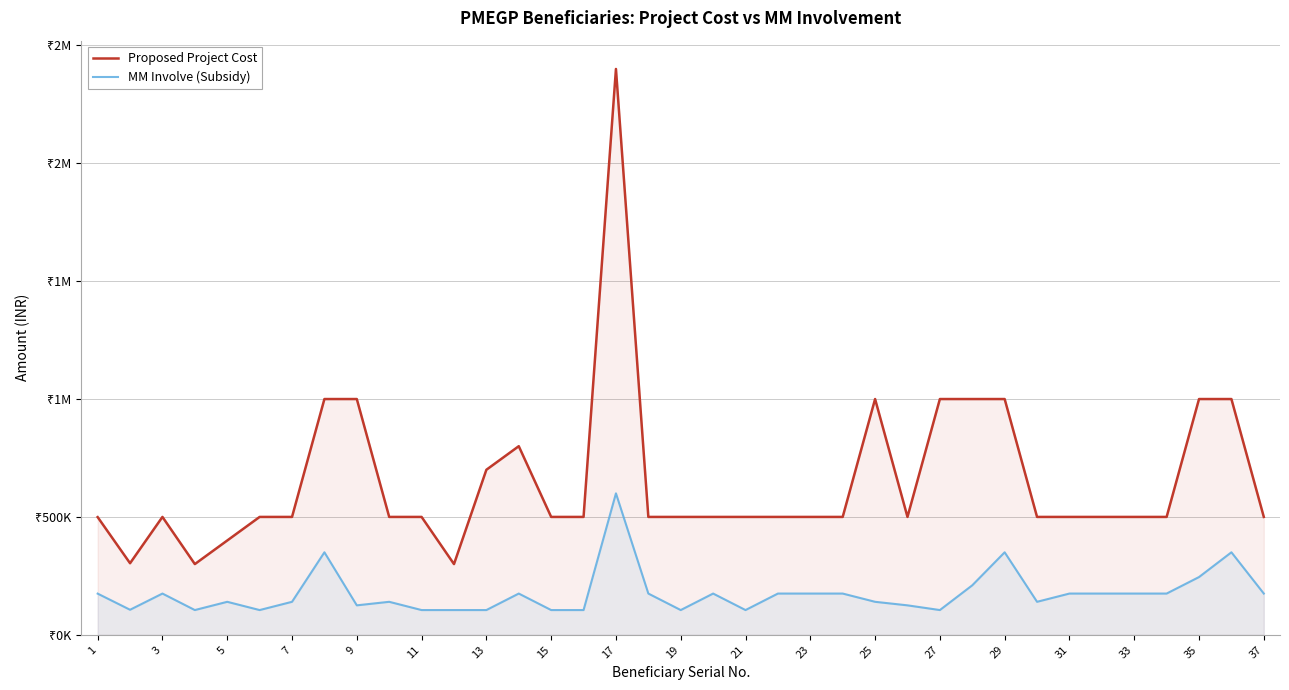

Which series has the largest range (max minus min)?

Proposed Project Cost